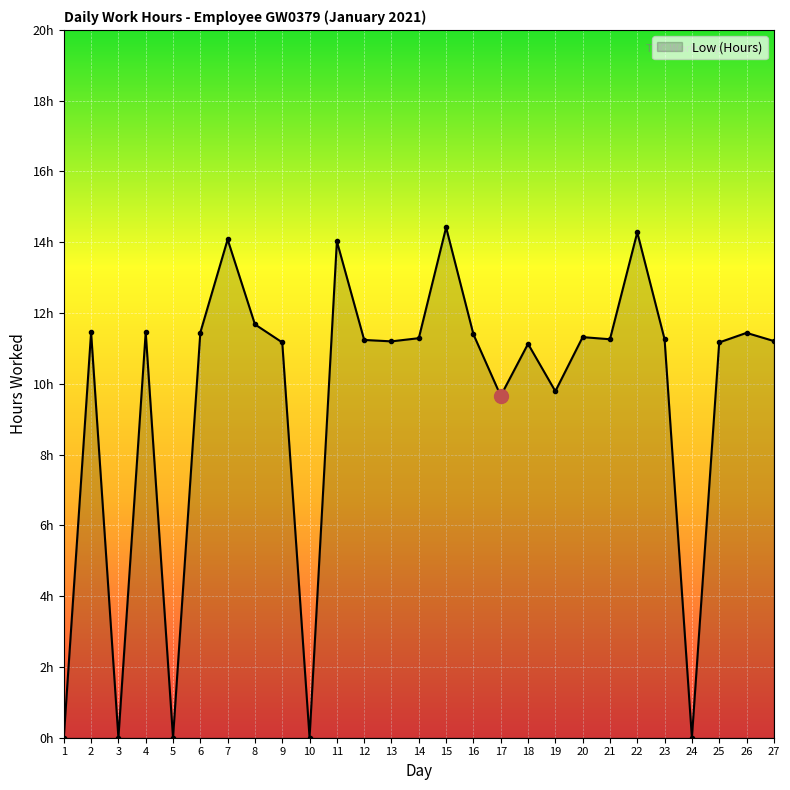

True or false: the data shows 5.9 at 1.

False